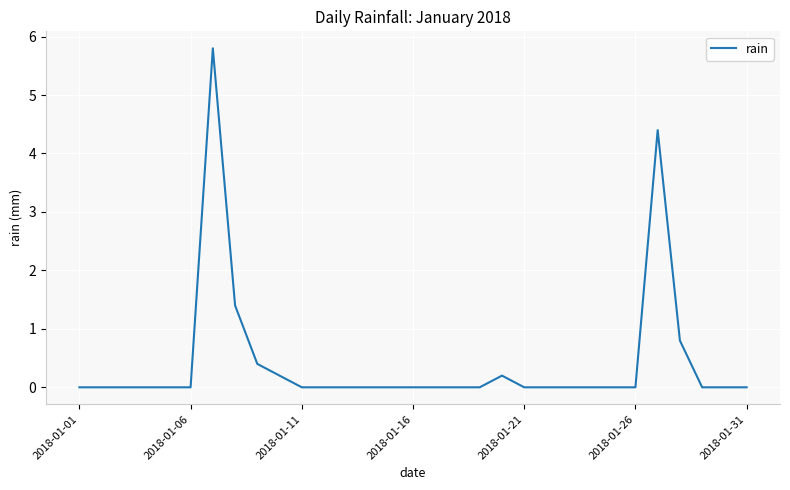

What is the maximum value shown in the chart?

5.8